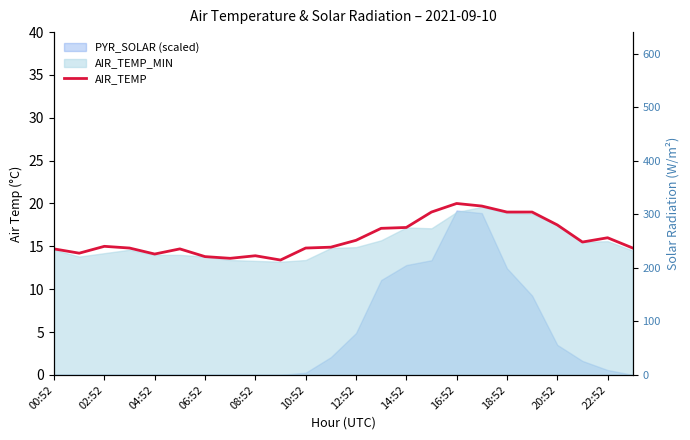

At which label is the value closest to 16?

22:52